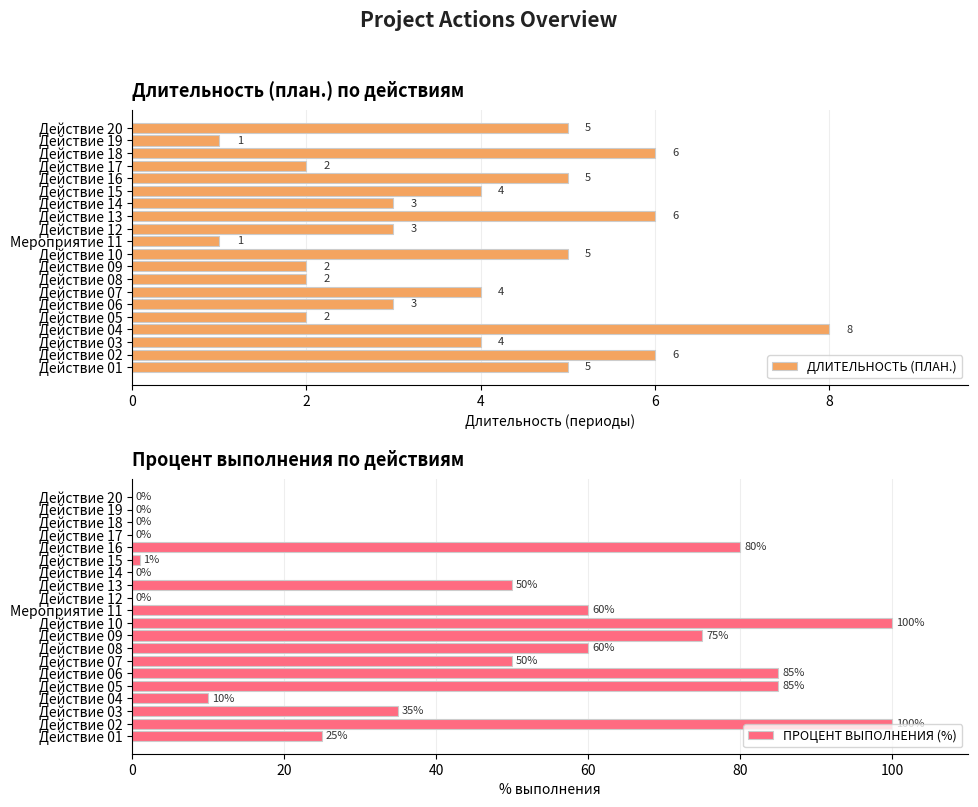

How many bars are there in each group?

2